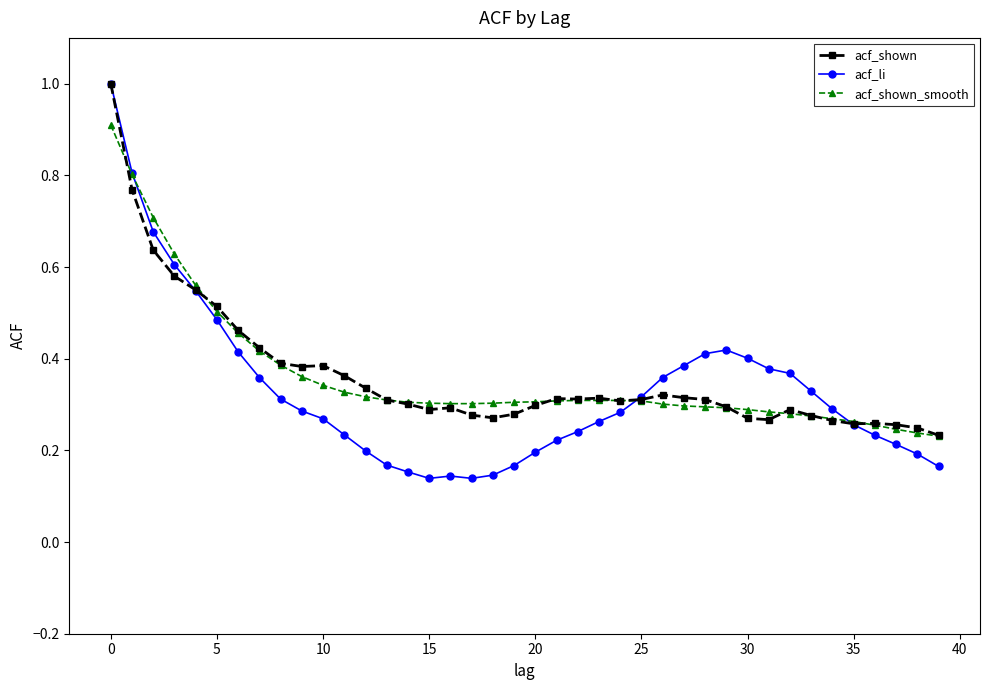

Which series has the largest range (max minus min)?

acf_li